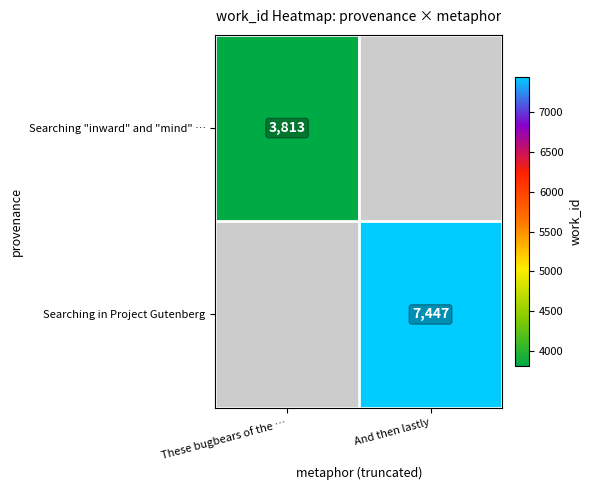

The value of Searching "inward" and "mind" … at These bugbears of the … is 3813. True or false?

True